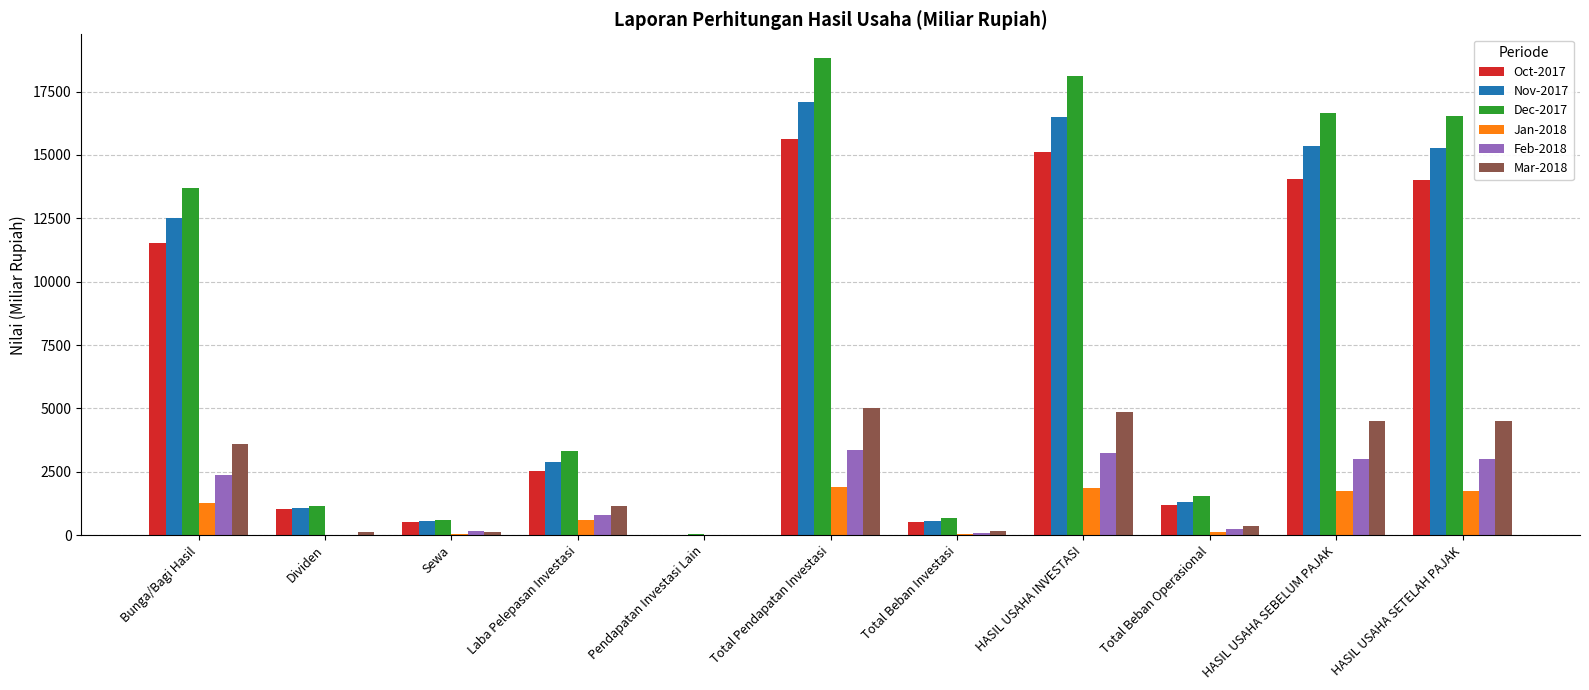

Which series changed the most between Bunga/Bagi Hasil and HASIL USAHA SETELAH PAJAK?

Dec-2017